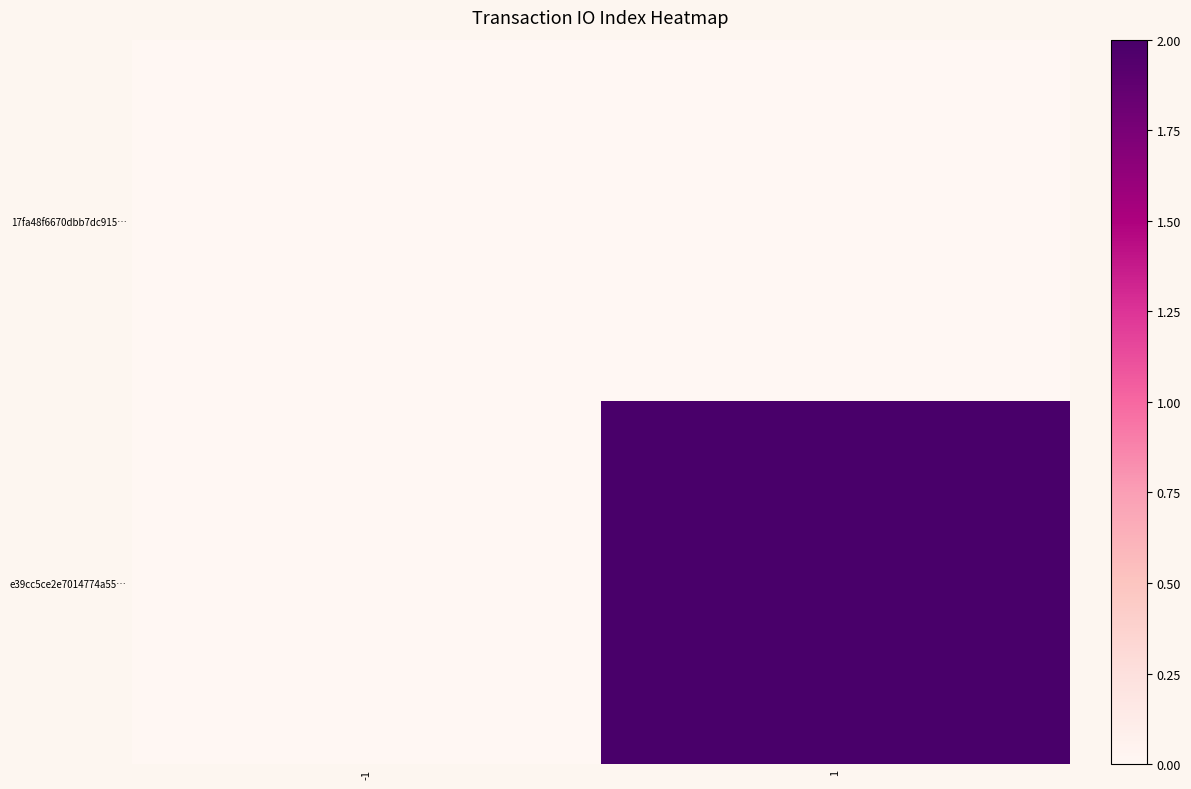

Reading left to right, extract all data points from this chart.

17fa48f6670dbb7dc915…: -1=0	1=0
e39cc5ce2e7014774a55…: -1=0	1=2